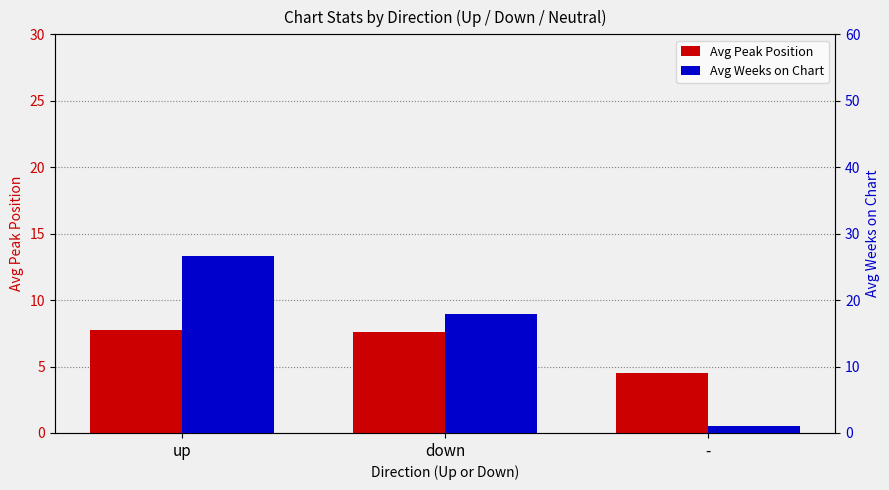

What is the lowest value of the Avg Peak Position series?

4.5